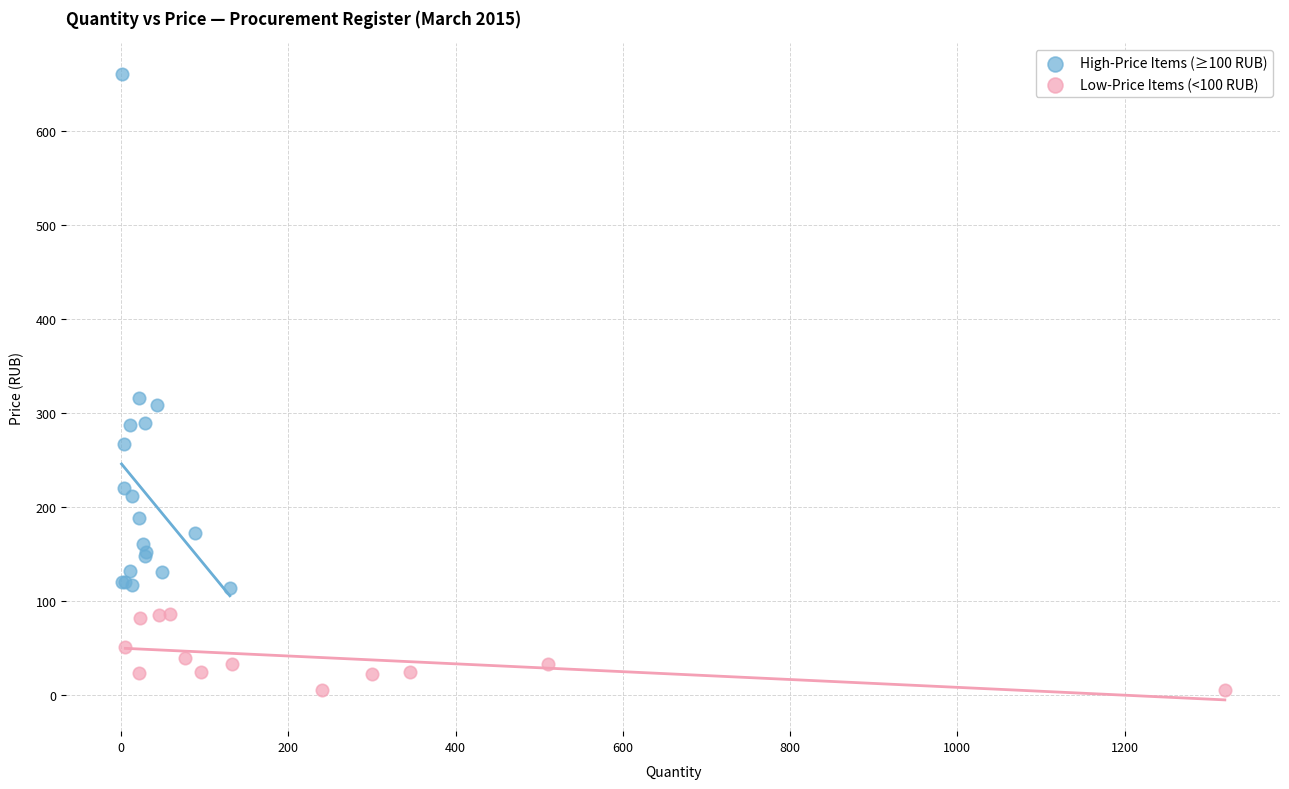

Which series has the widest spread of Y values?

High-Price Items (≥100 RUB)